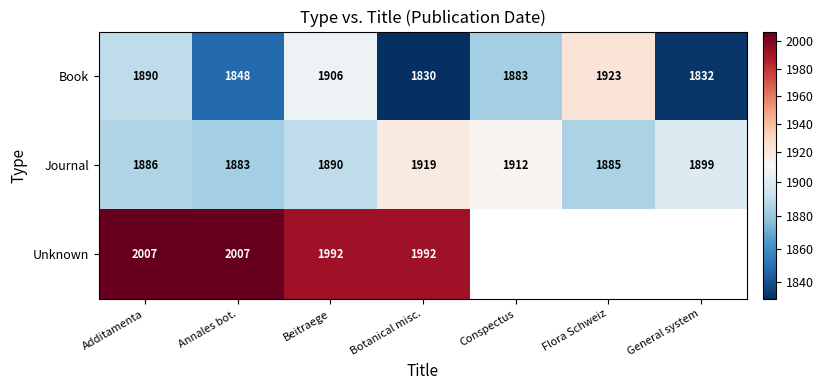

How many values in the Book series are below 1883?

3